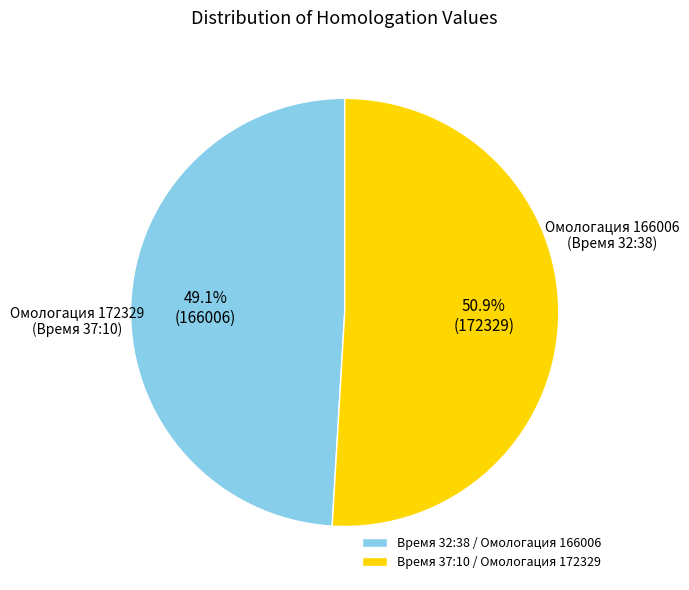

Which category accounts for the majority?

Время 37:10 / Омологация 172329